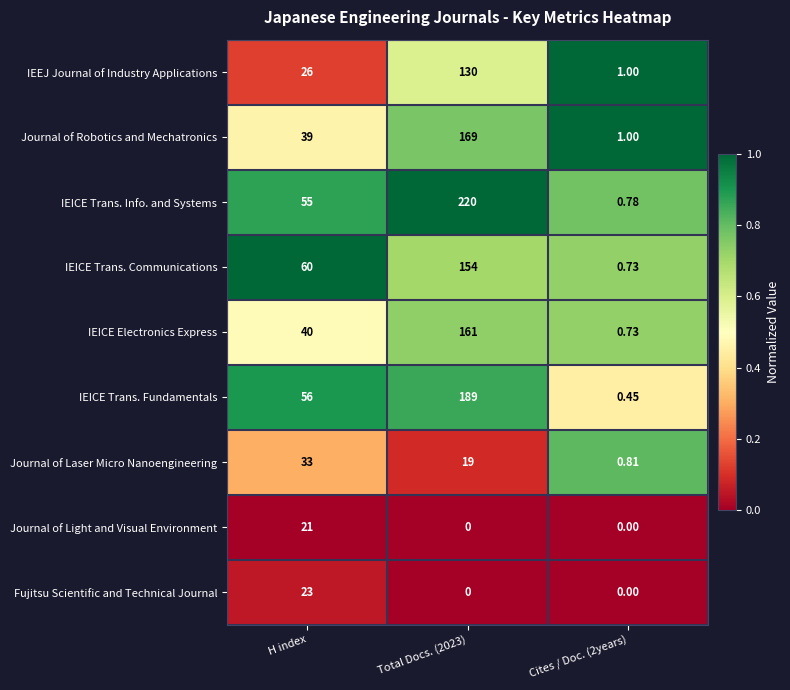

Which label corresponds to the largest value in the chart?

Total Docs. (2023)